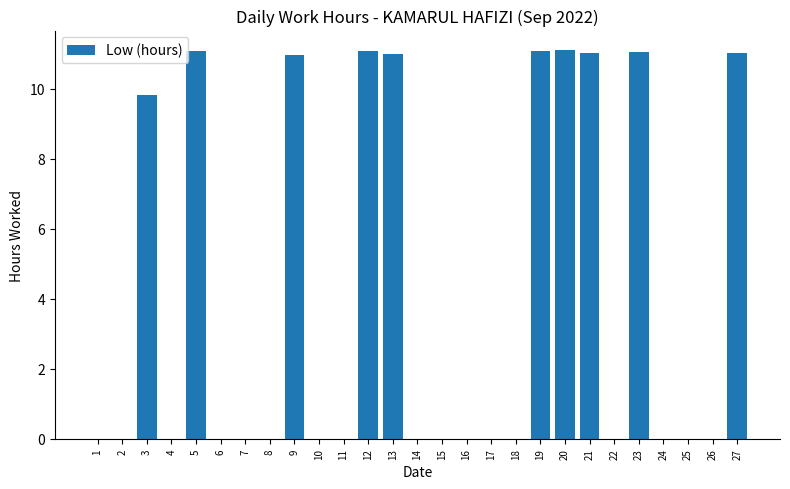

What is the sum of the values at 20 and 19?

22.2